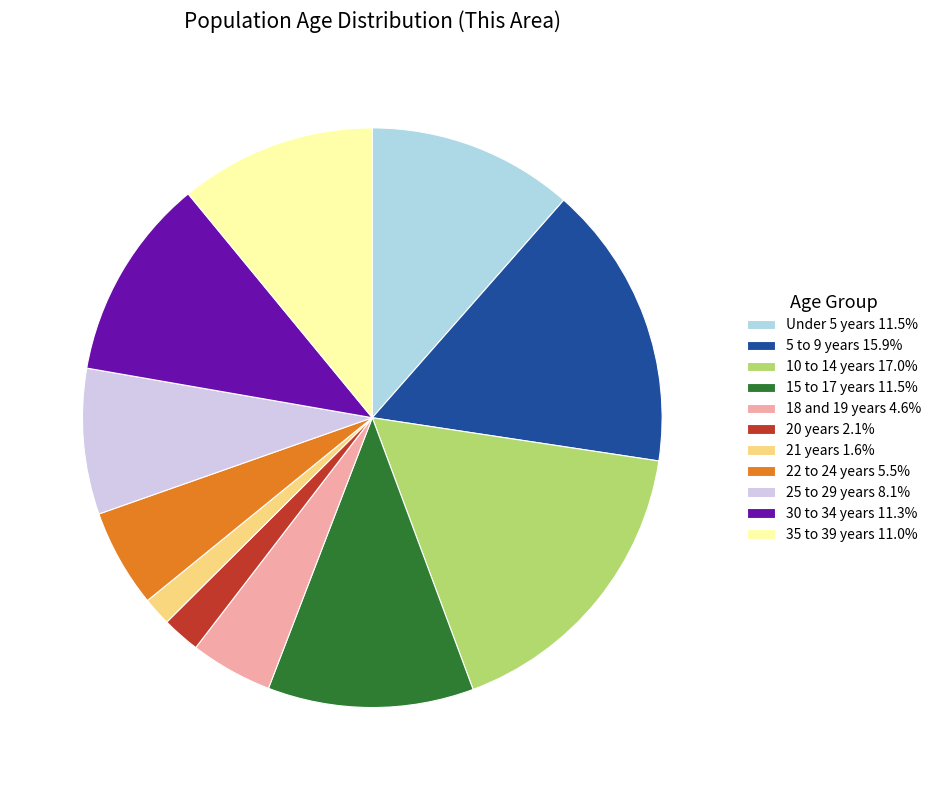

What is the smallest slice in the pie chart?

21 years